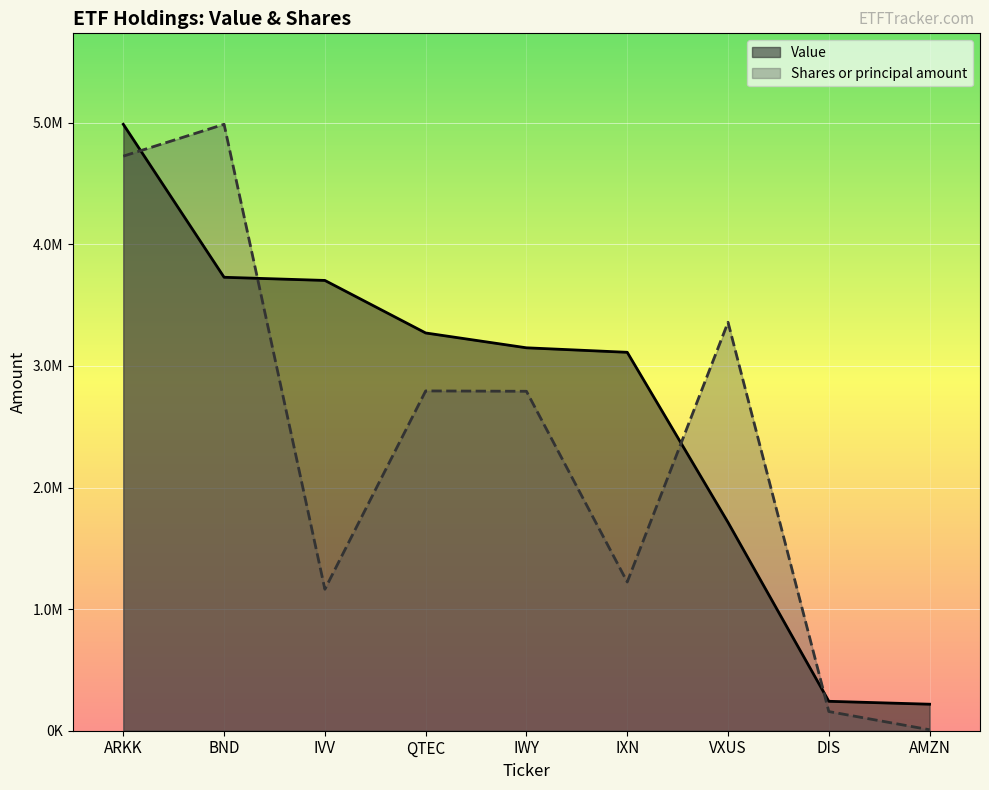

What is the label of the 9th point from the left?

AMZN